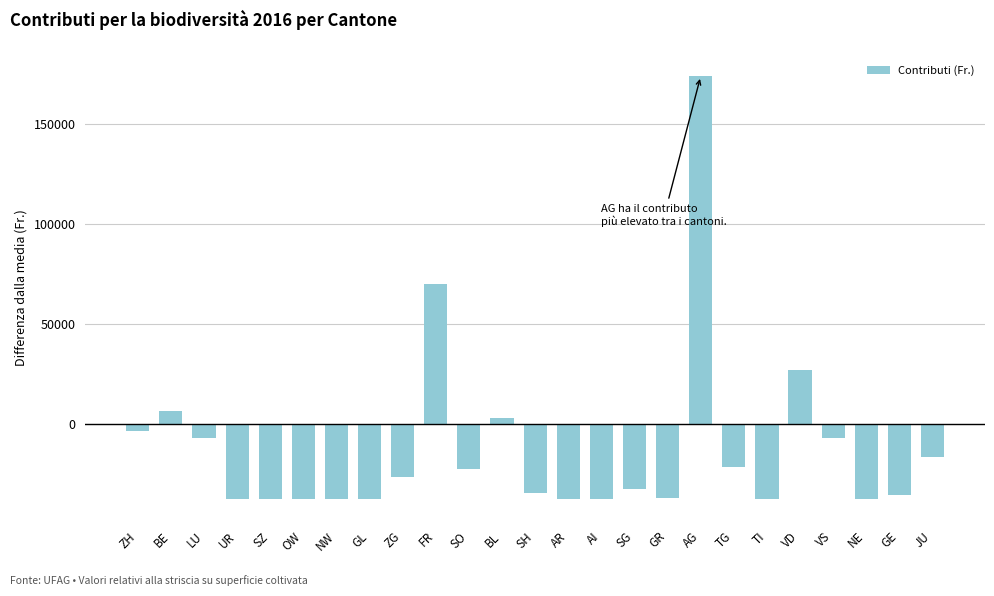

What is the average value?

-12056.2